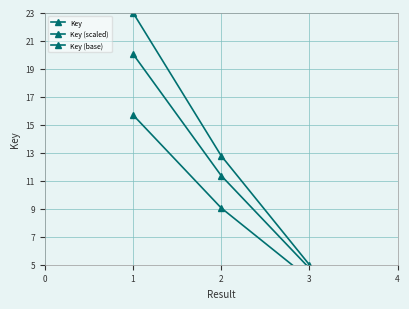

What is the sum of all Key (scaled) values?

36.2